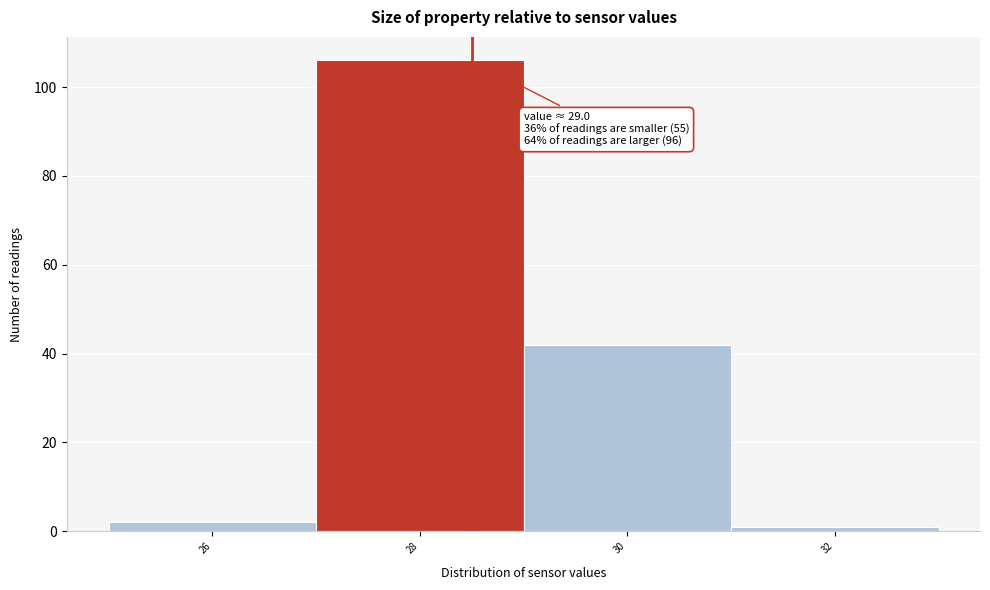

Reading left to right, transcribe all the data shown in this chart.

2	106	42	1